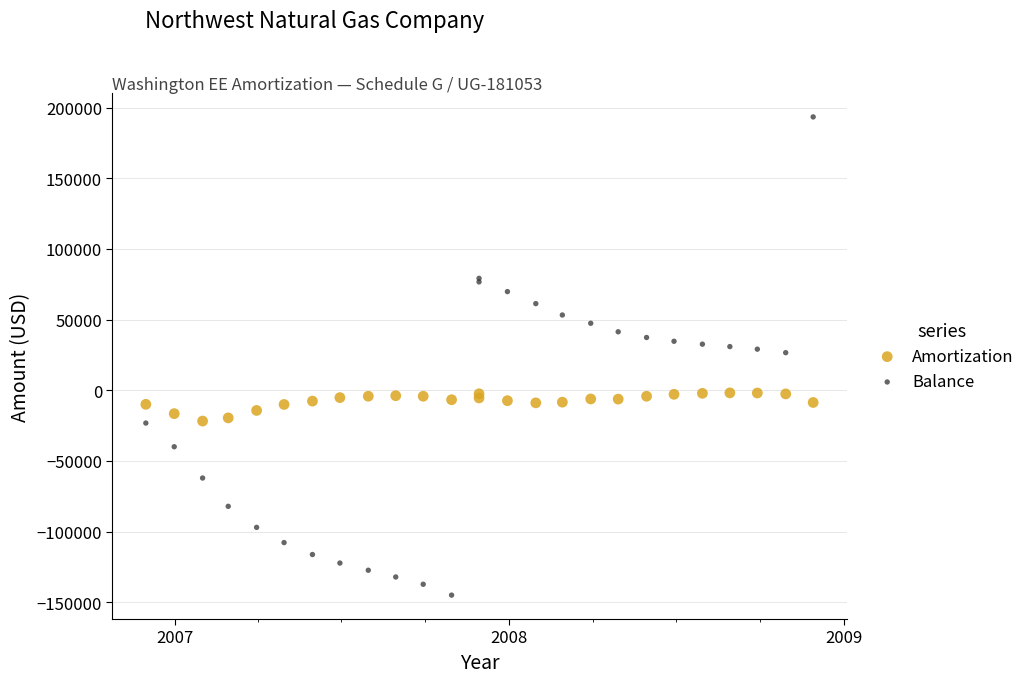

Which series reaches the minimum Y coordinate?

Balance